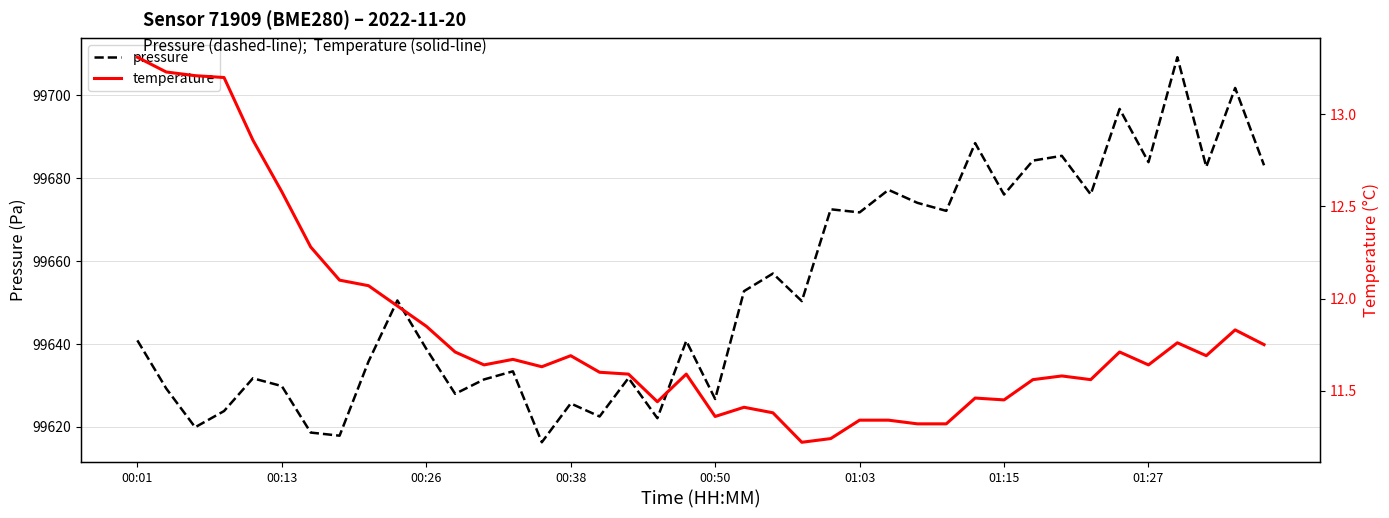

How many lines are shown in the chart?

2